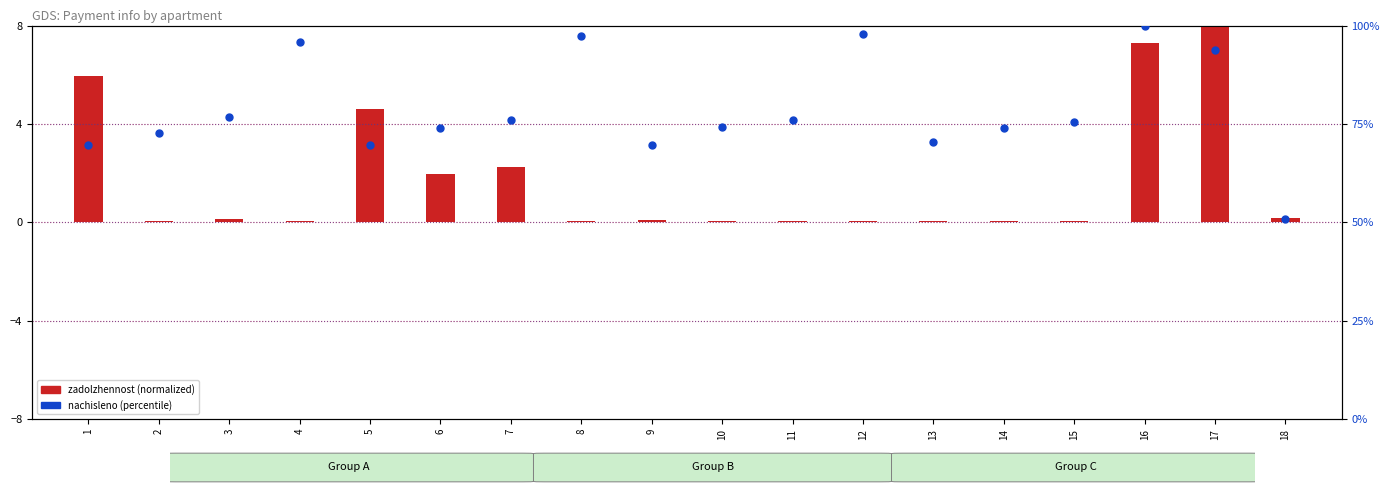

Is the value of nachisleno (percentile) at 4 greater than the value of zadolzhennost (normalized) at 6?

Yes